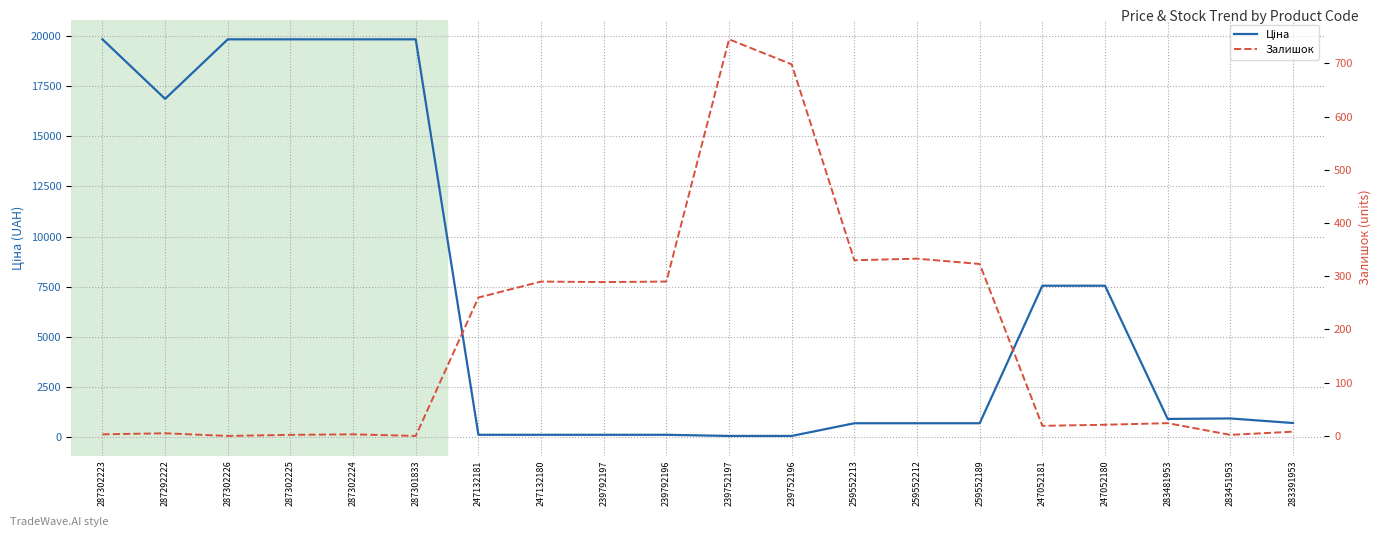

Between which two adjacent categories do Ціна and Залишок first intersect?

287301833 and 247132181